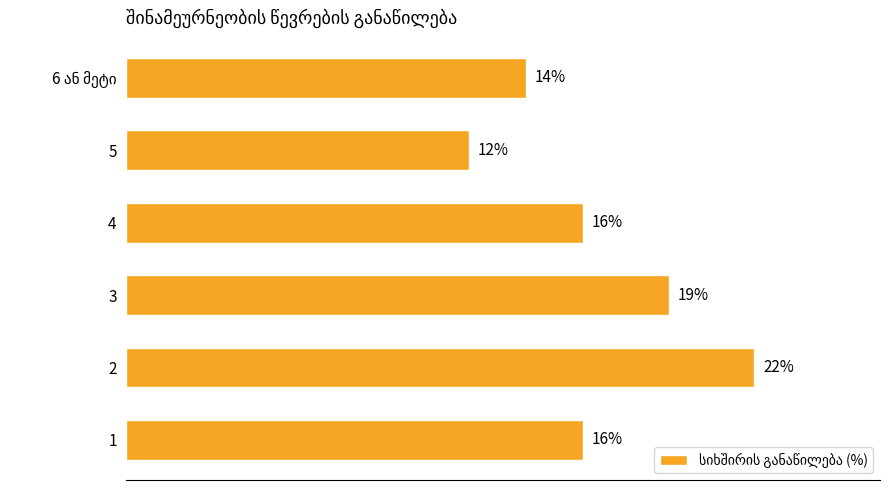

What is the smallest value displayed?

12